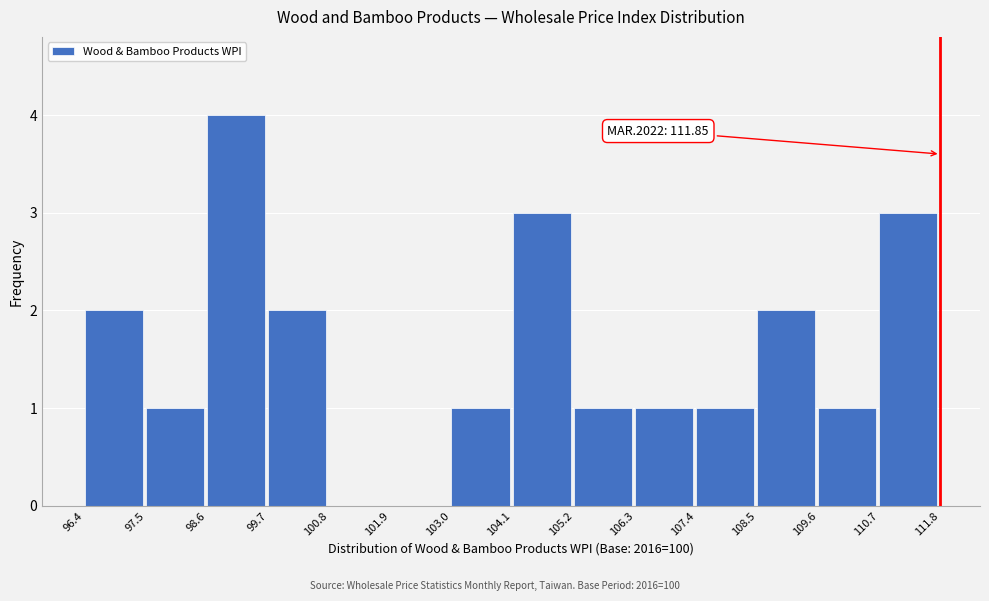

Over which range of the x-axis is the bar tallest?

98.6 to 99.7